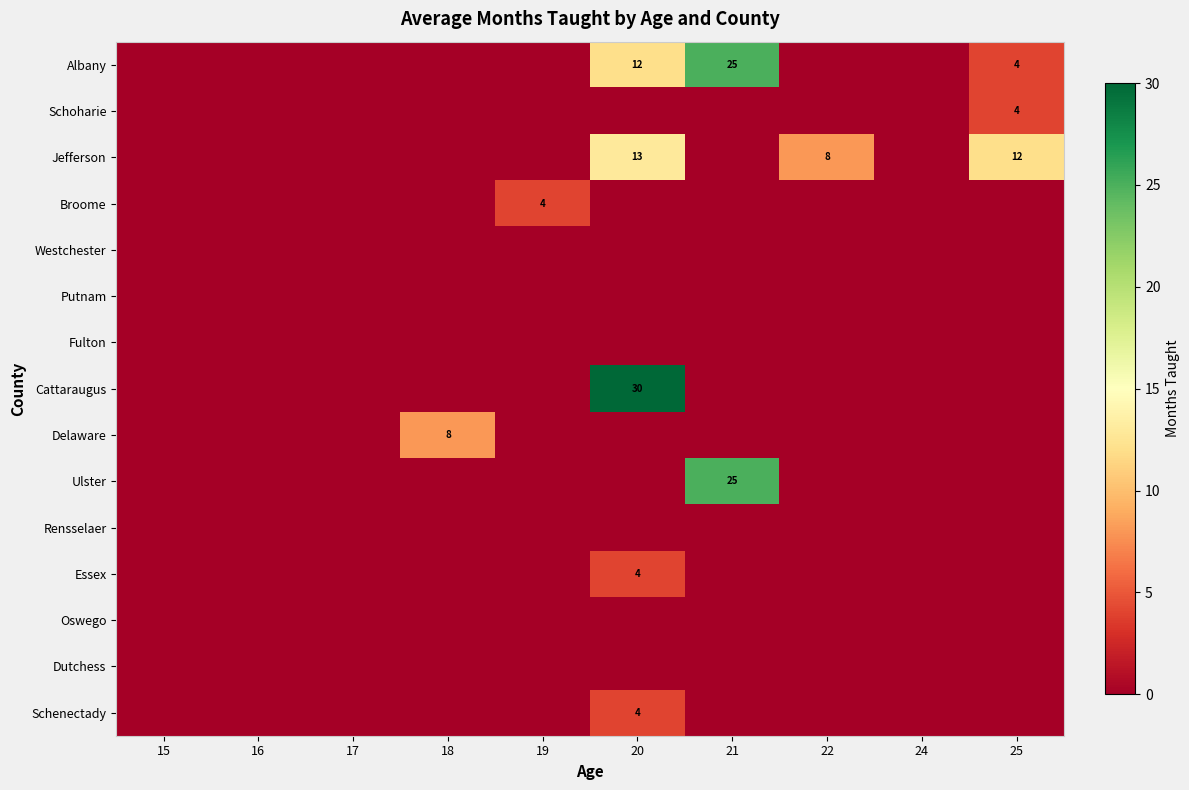

True or false: Jefferson has a value of 6 at 20.

False